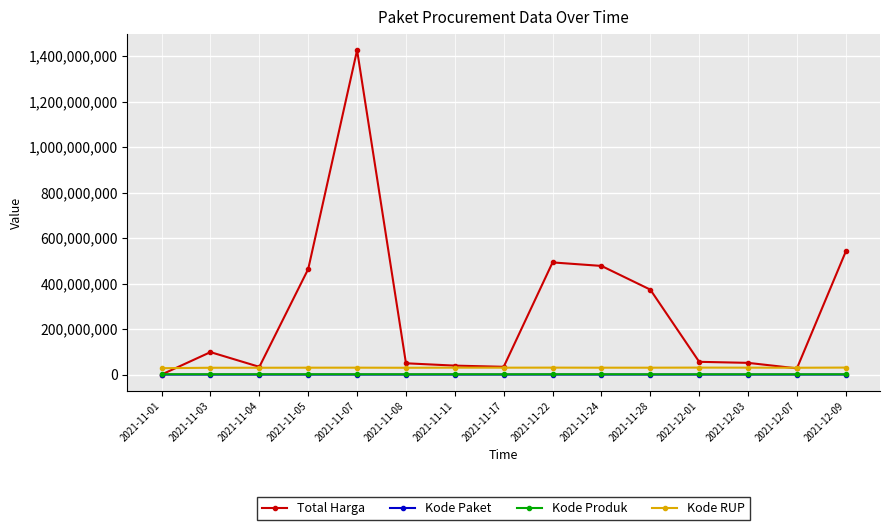

At which category does the chart reach its peak across all series?

2021-11-07